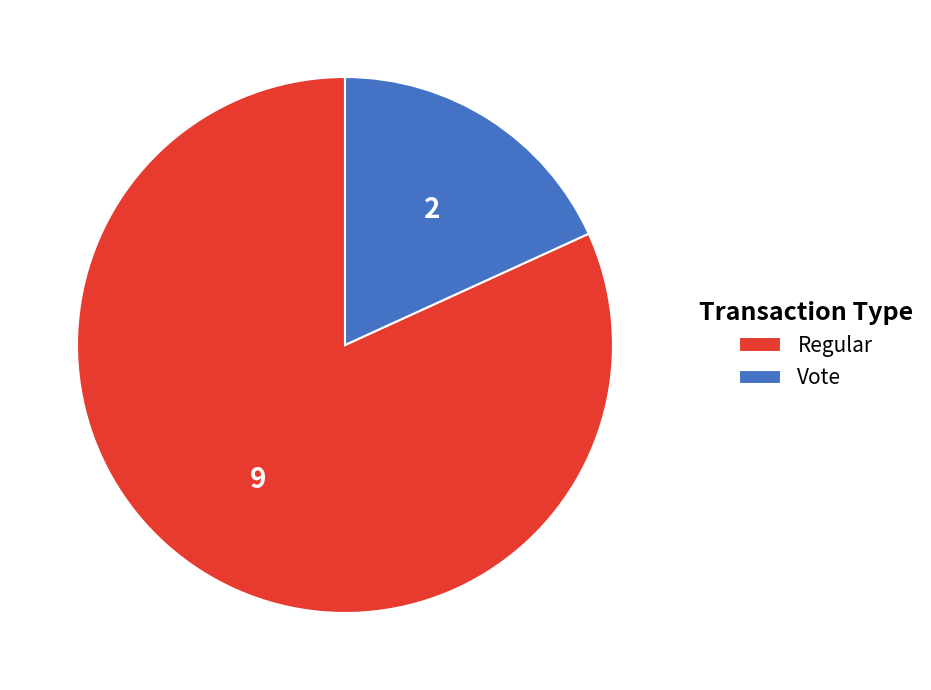

The Vote slice represents 27% of the pie. True or false?

False